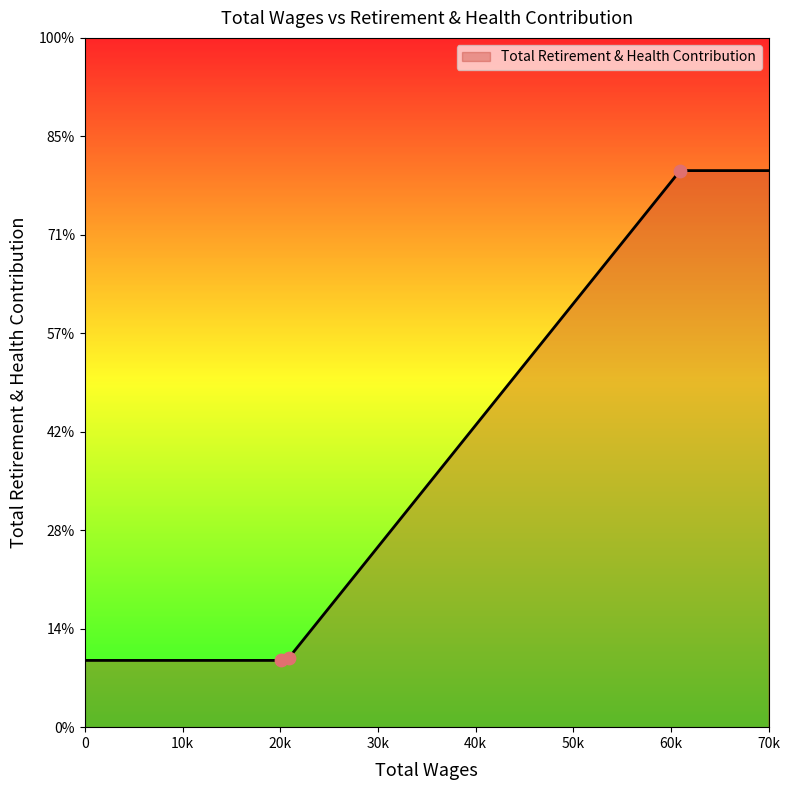

What is the change in value from 60950.0 to 20903.0?

-24732